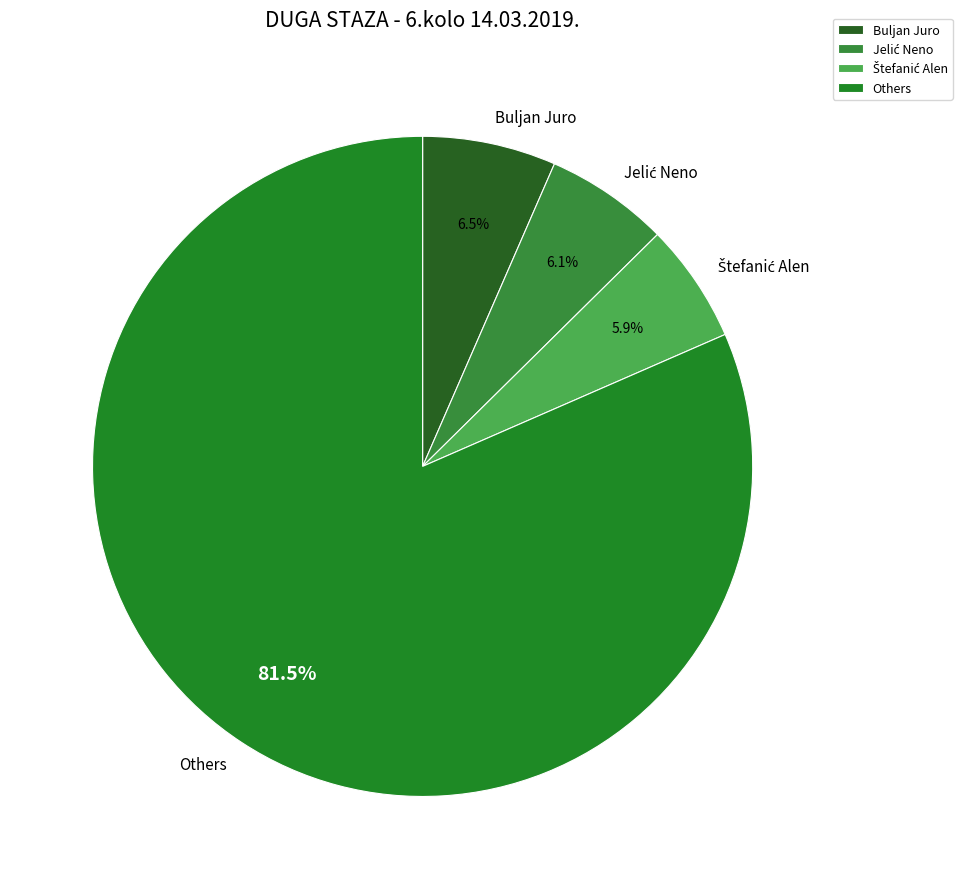

Which category has the biggest portion of the pie?

Others